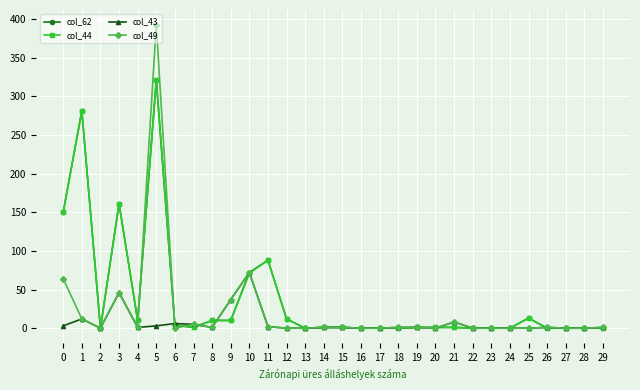

The col_49 series shows 8 at 21. True or false?

True